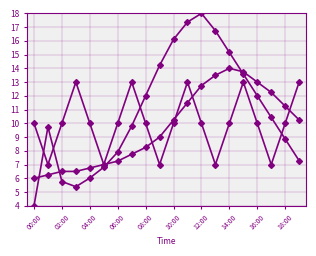

How many lines are shown in the chart?

3